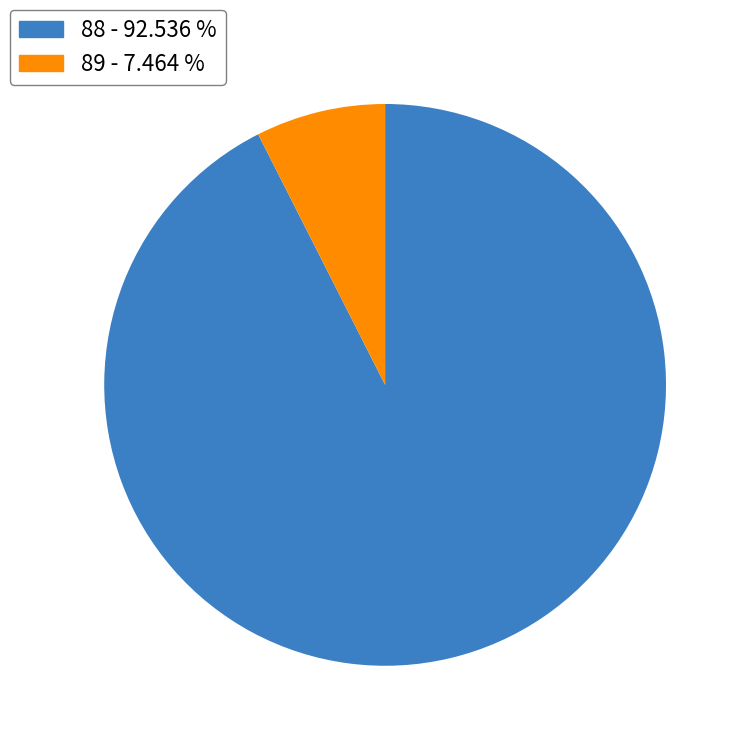

Rank the categories by value from lowest to highest.

89 - 7.464 %, 88 - 92.536 %